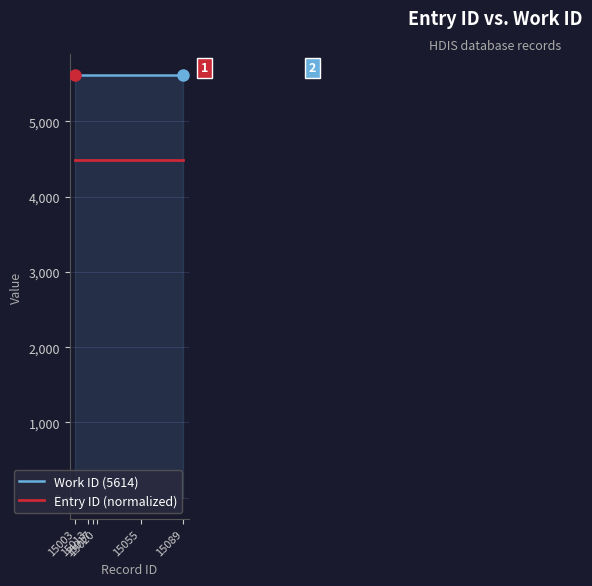

True or false: Entry ID (normalized) and Work ID (5614) intersect in this chart.

False